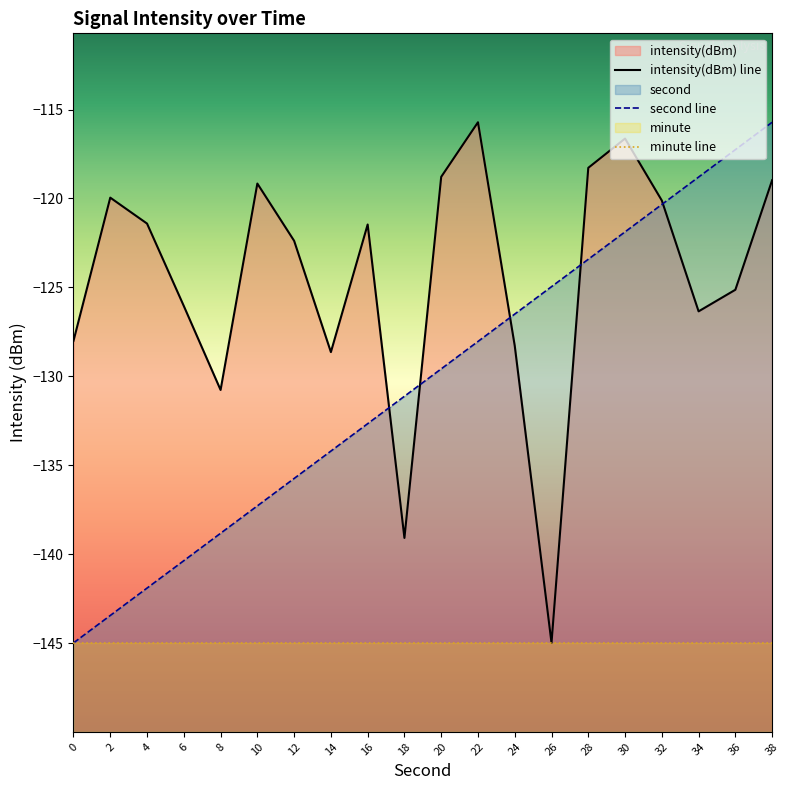

What is the value of the intensity(dBm) line point at the 3rd from the left?

-121.4